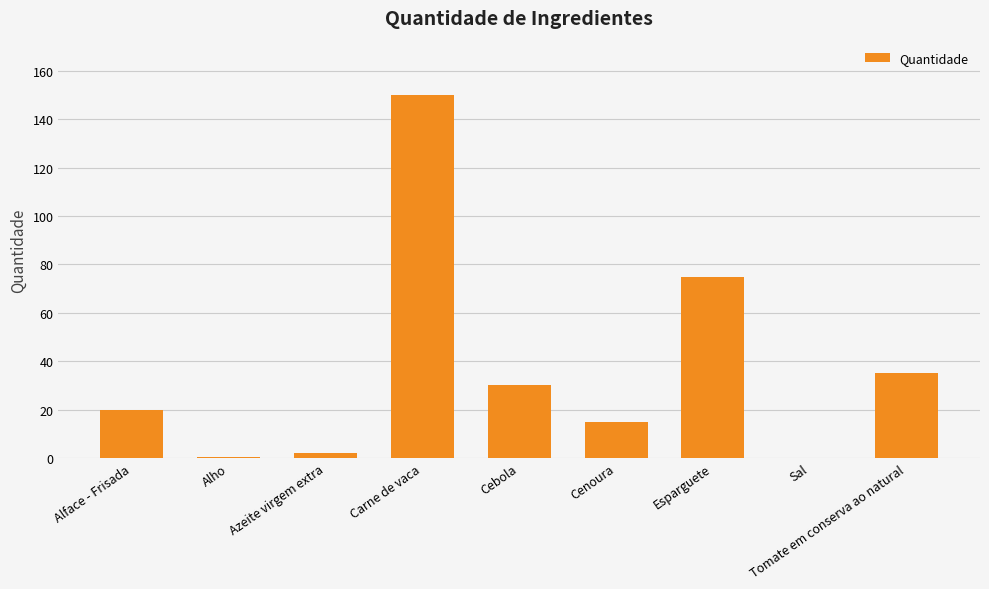

What is the change in value from Alface - Frisada to Esparguete?

+55.0